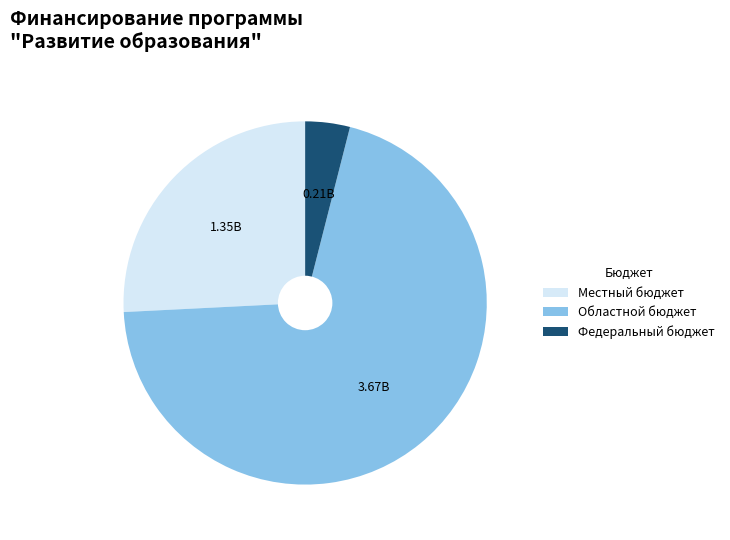

Which has a higher value, Областной бюджет or Федеральный бюджет?

Областной бюджет